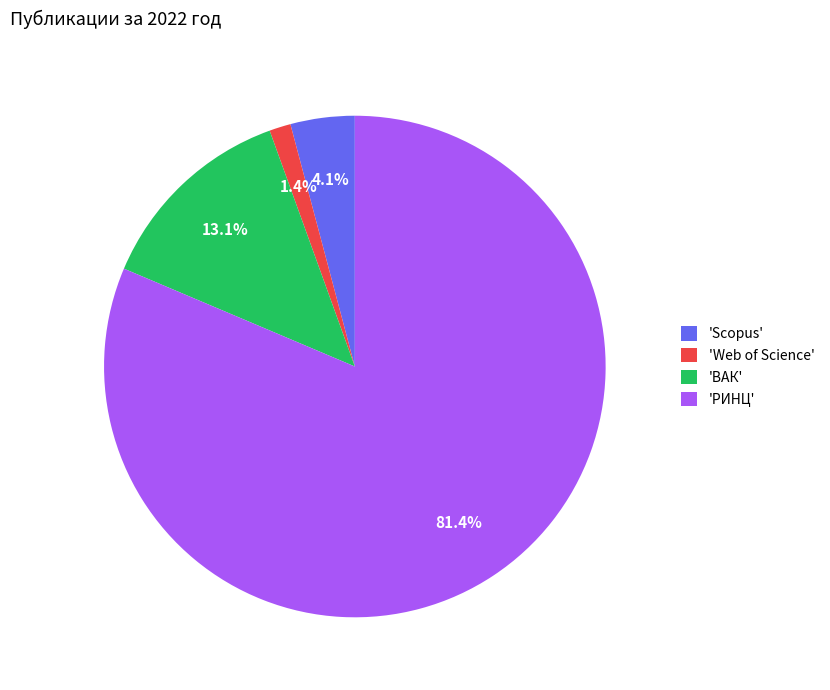

Between 'ВАК' and 'Scopus', which is larger?

'ВАК'